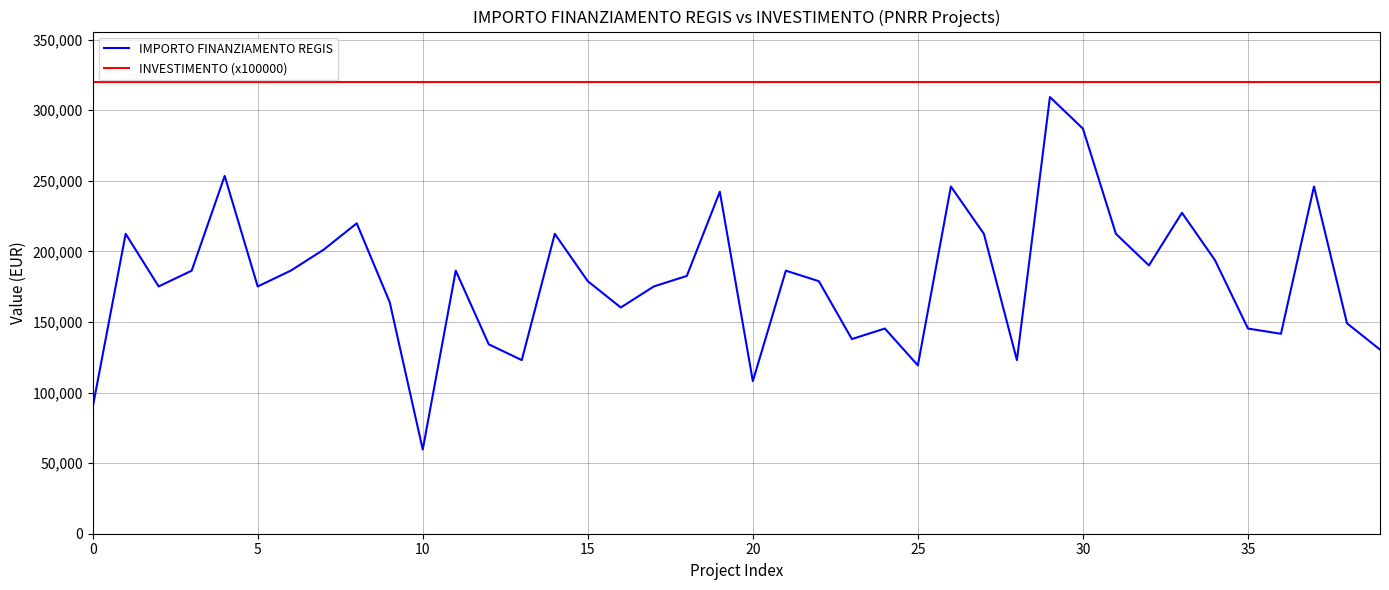

What are all the series names shown in the legend?

IMPORTO FINANZIAMENTO REGIS, INVESTIMENTO (x100000)